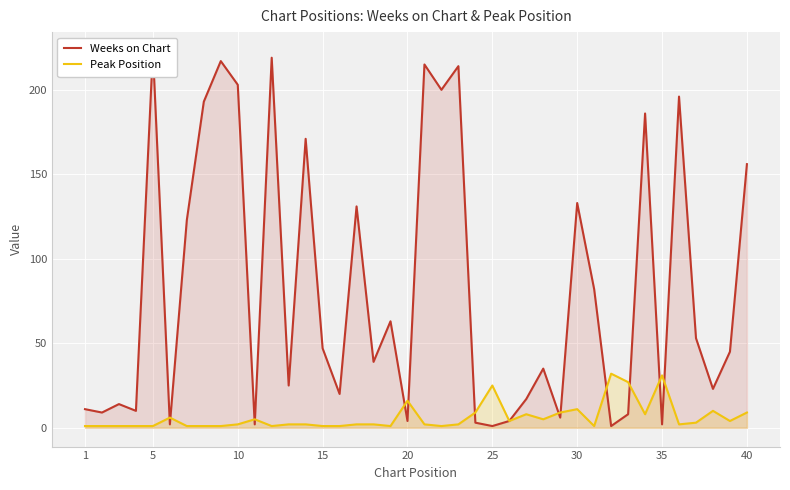

What is the highest value of the Peak Position series?

32